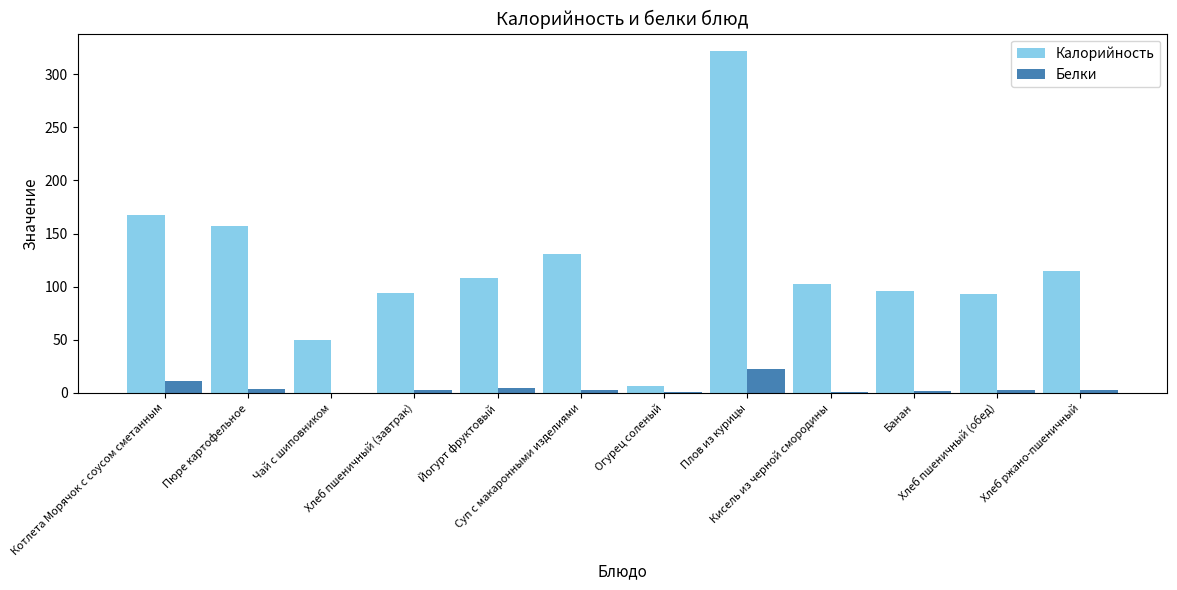

Count the number of data series in this chart.

2